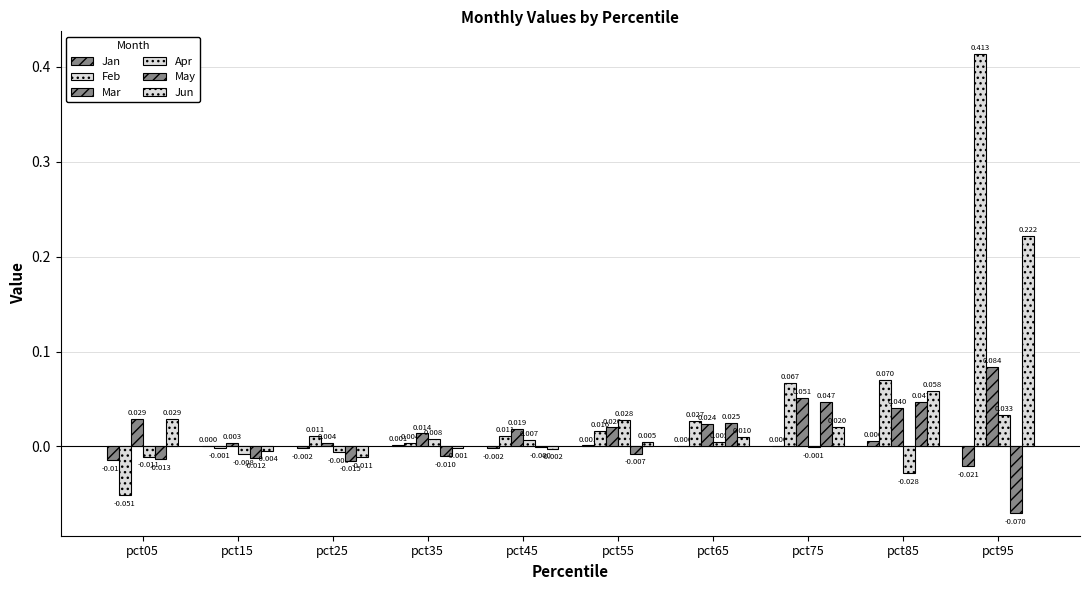

What is the maximum value shown in the chart?

0.4